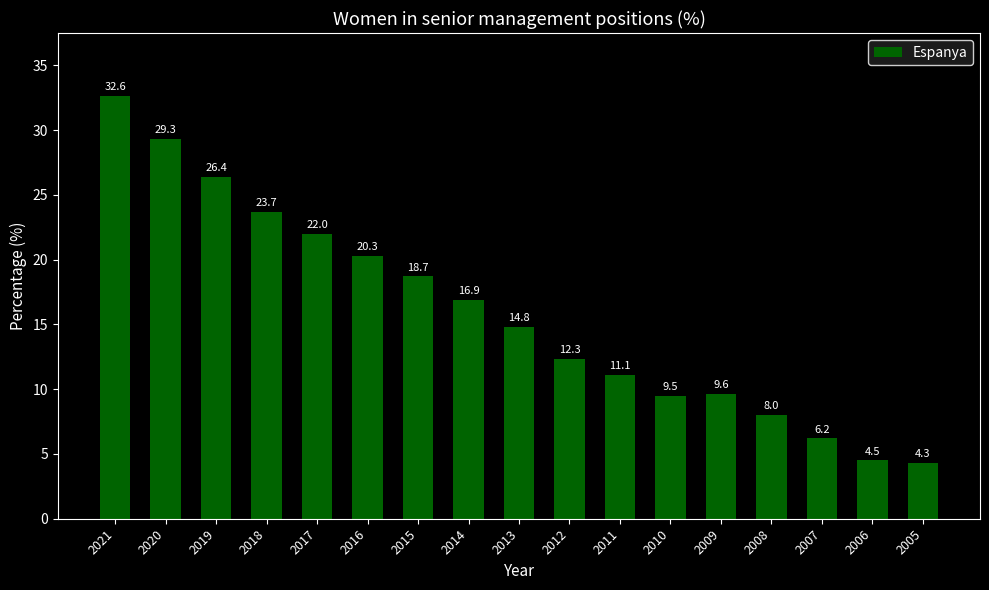

How many bars are there in total?

17